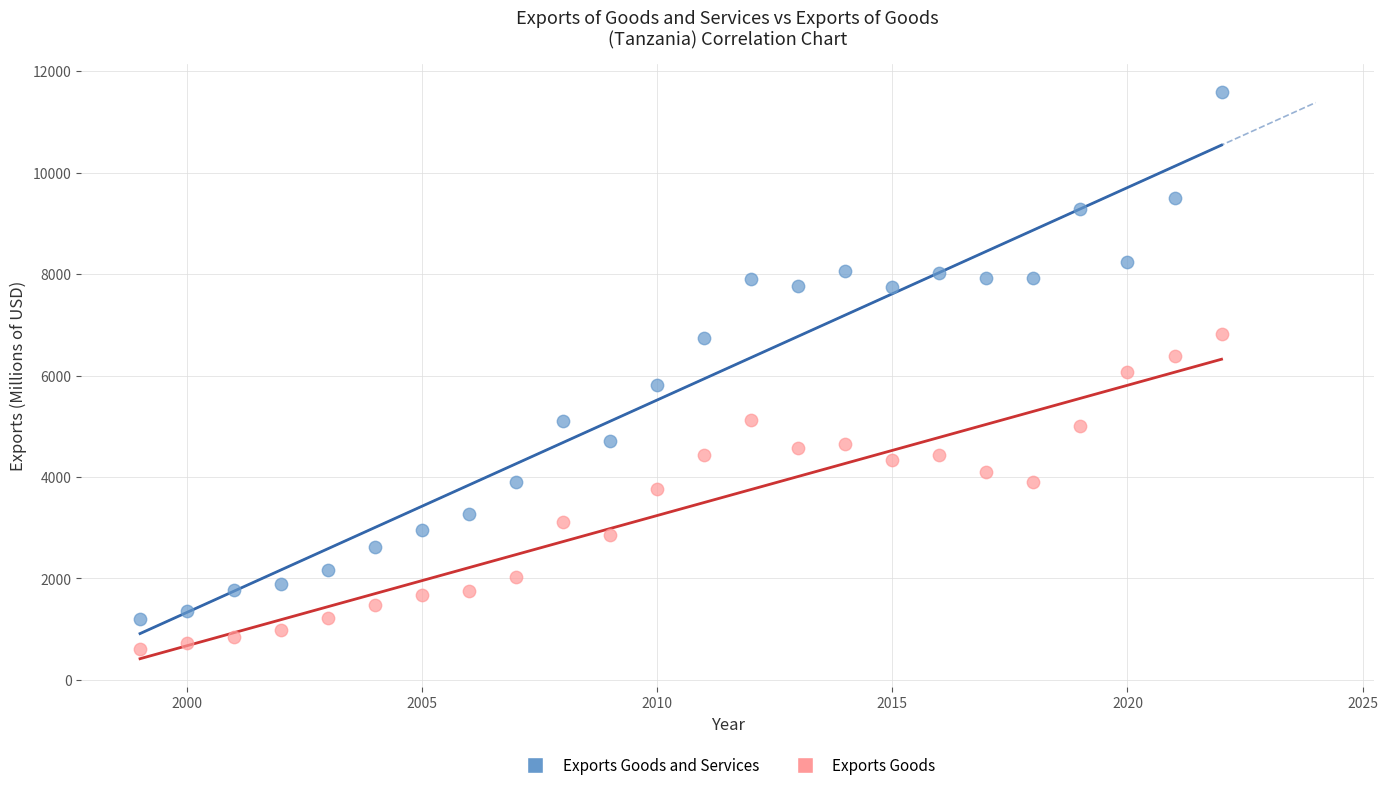

What are all the series names shown in the legend?

Exports Goods and Services, Exports Goods